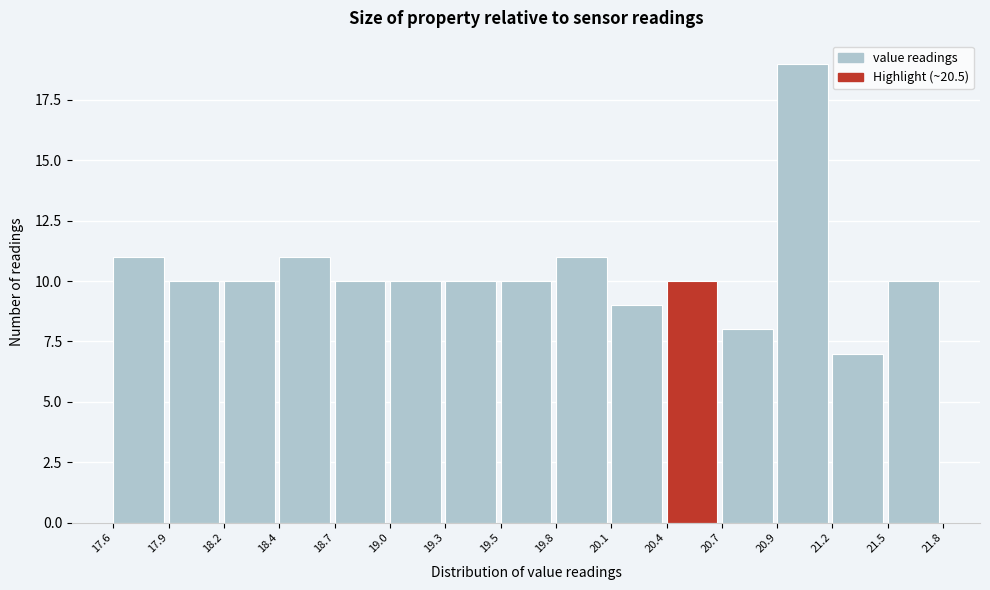

Reading left to right, list all the values displayed in this chart.

17.6=11	17.9=10	18.2=10	18.4=11	18.7=10	19.0=10	19.3=10	19.5=10	19.8=11	20.1=9	20.4=10	20.7=8	20.9=19	21.2=7	21.5=10